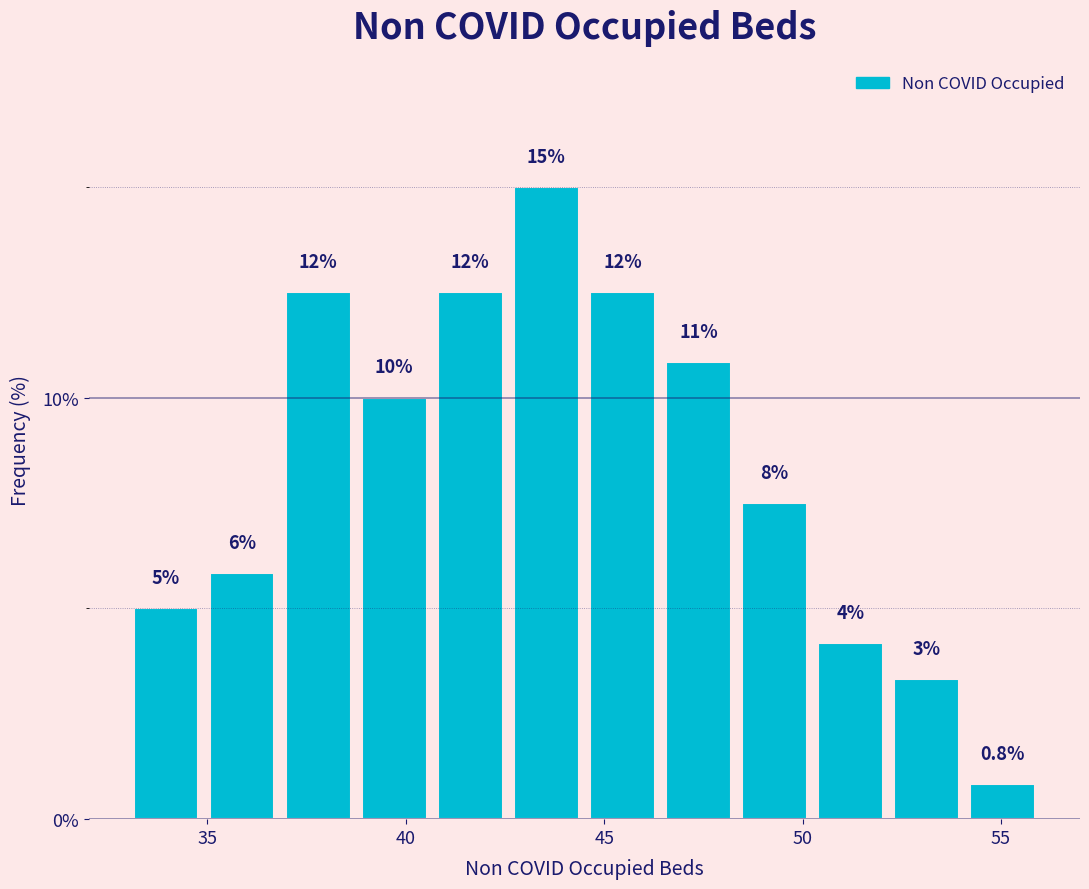

Around what value on the x-axis is the tallest bar? Give the approximate position of its centre, as read against the axis.

43.5